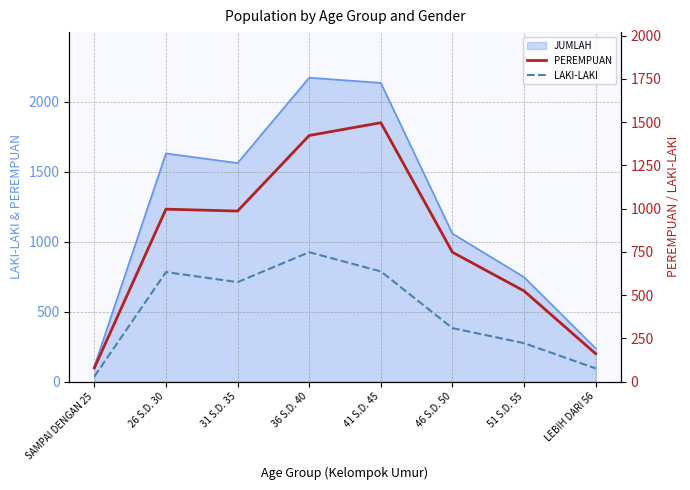

Does the chart display data point markers on the line(s)?

No